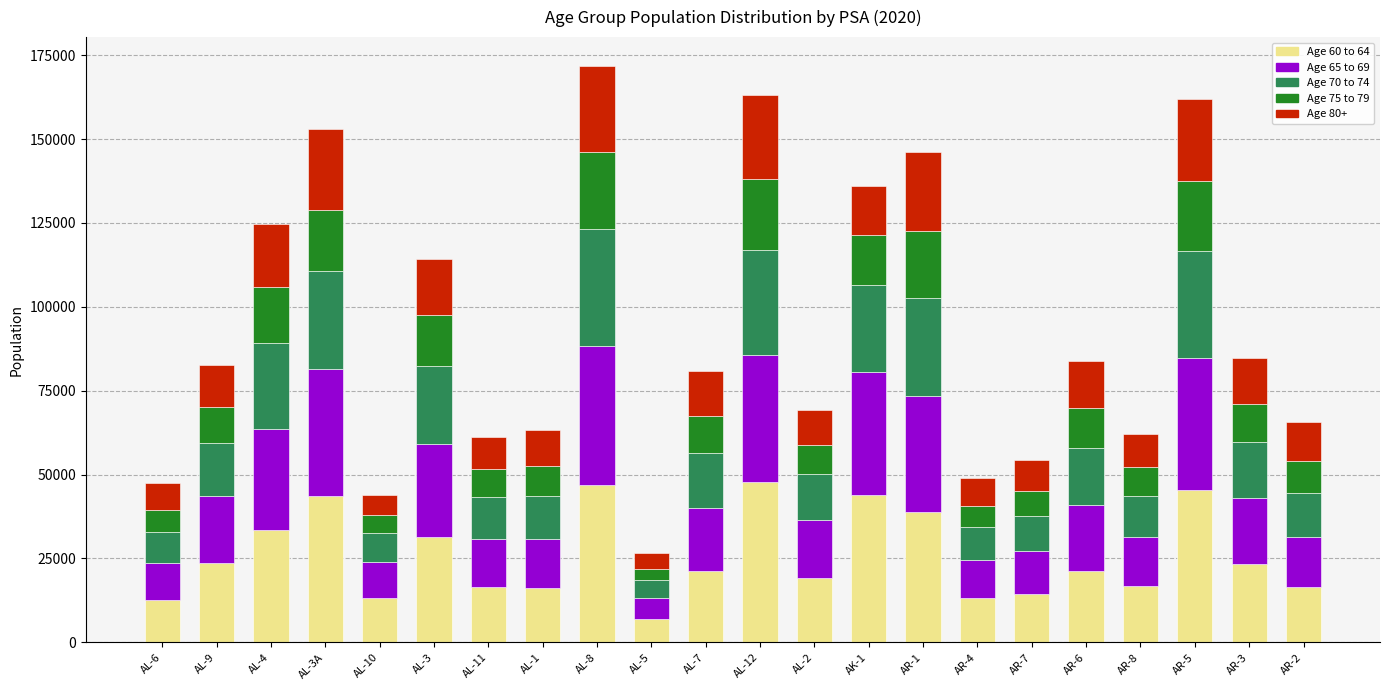

At which label does Age 60 to 64 reach its minimum?

AL-5